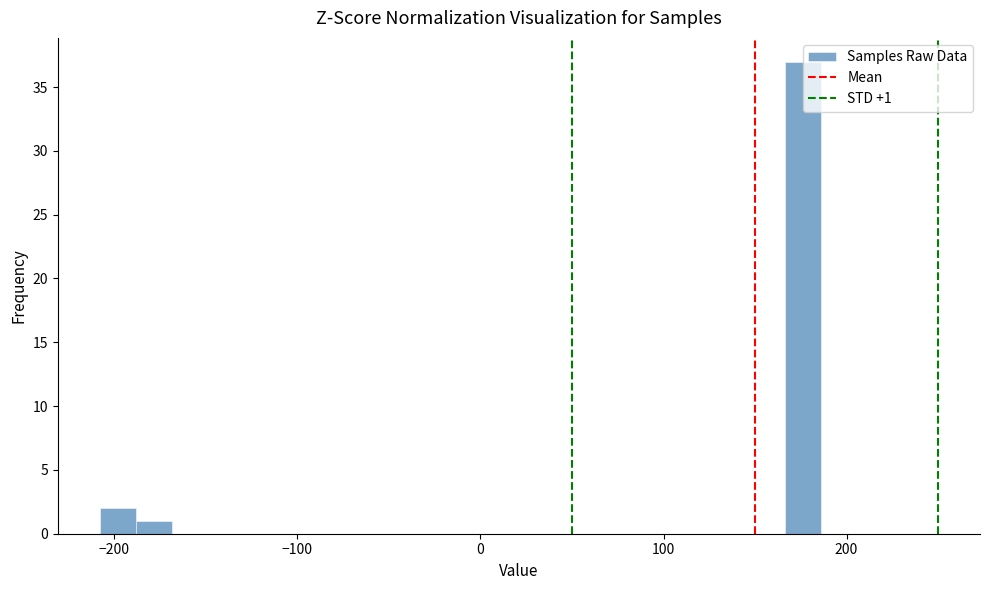

Around what value on the x-axis is the tallest bar? Give the approximate position of its centre, as read against the axis.

180